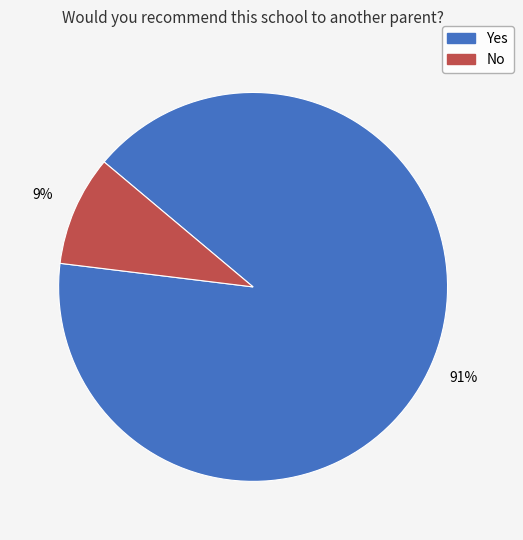

Which slice is the smallest?

No